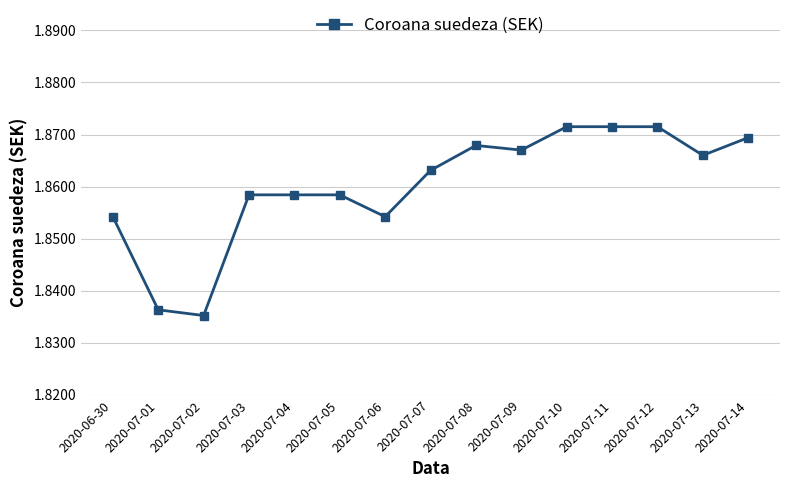

True or false: the data shows 3.0 at 2020-07-05.

False